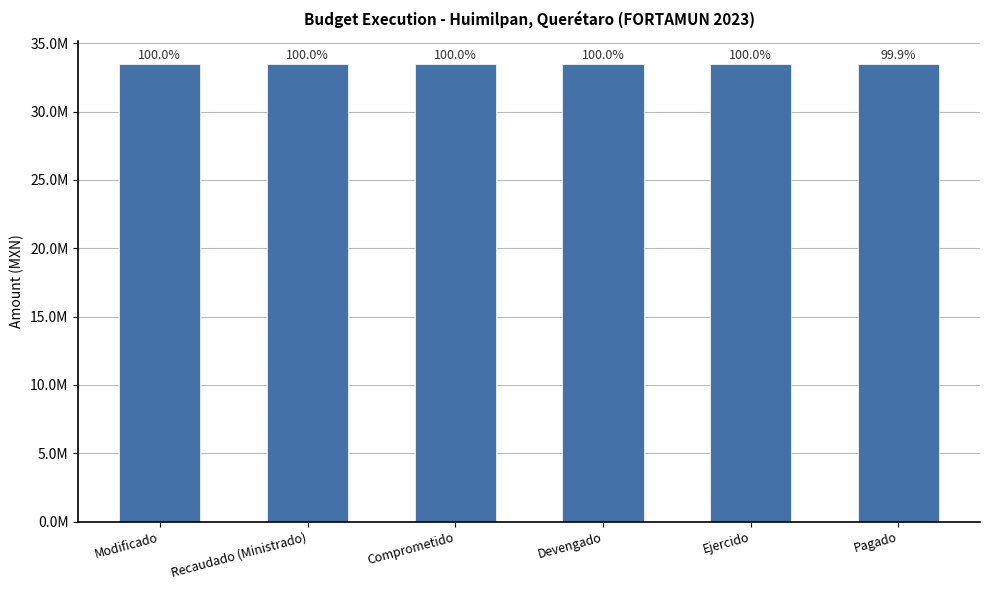

What is the maximum value shown in the chart?

33479483.5